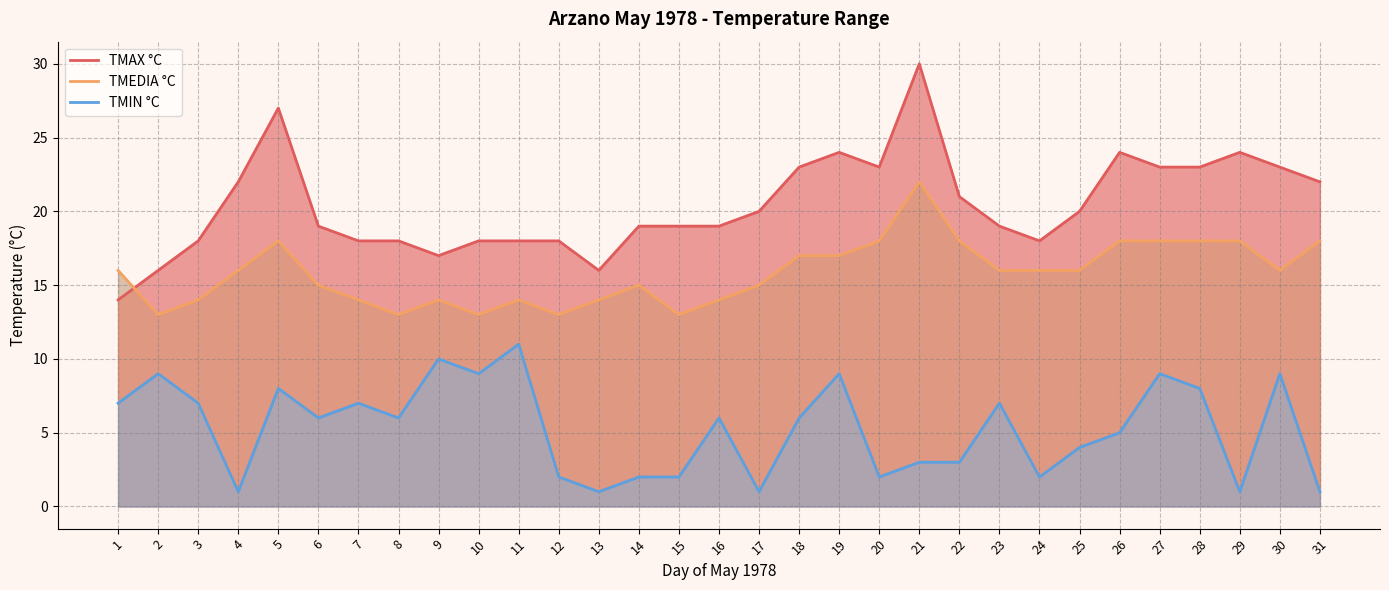

What are all the series names shown in the legend?

TMAX °C, TMEDIA °C, TMIN °C